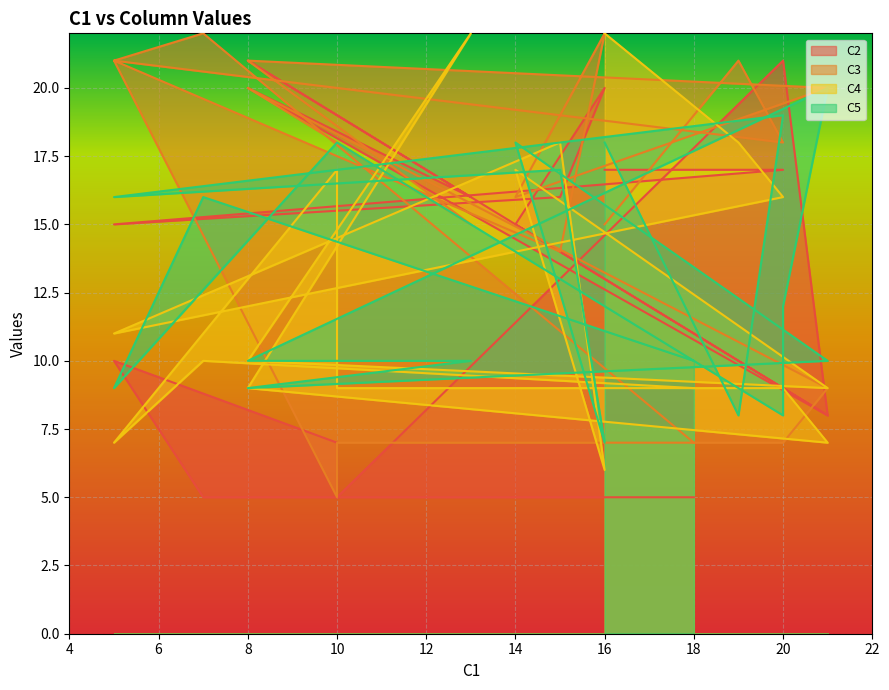

How many lines are shown in the chart?

4